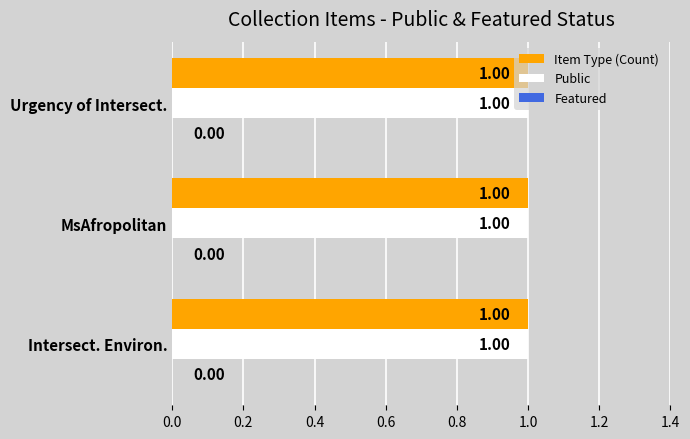

What is the sum of all Item Type values?

3